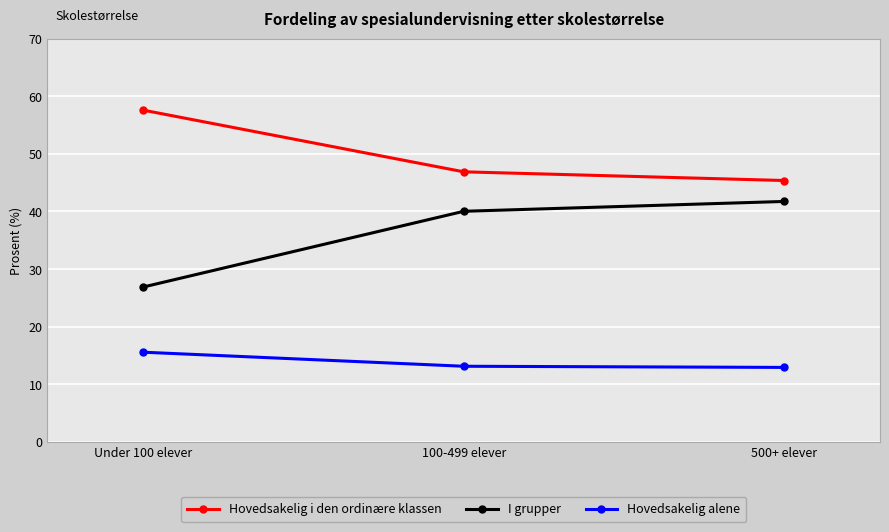

What is the sum of the Hovedsakelig alene values at 100-499 elever and Under 100 elever?

28.7